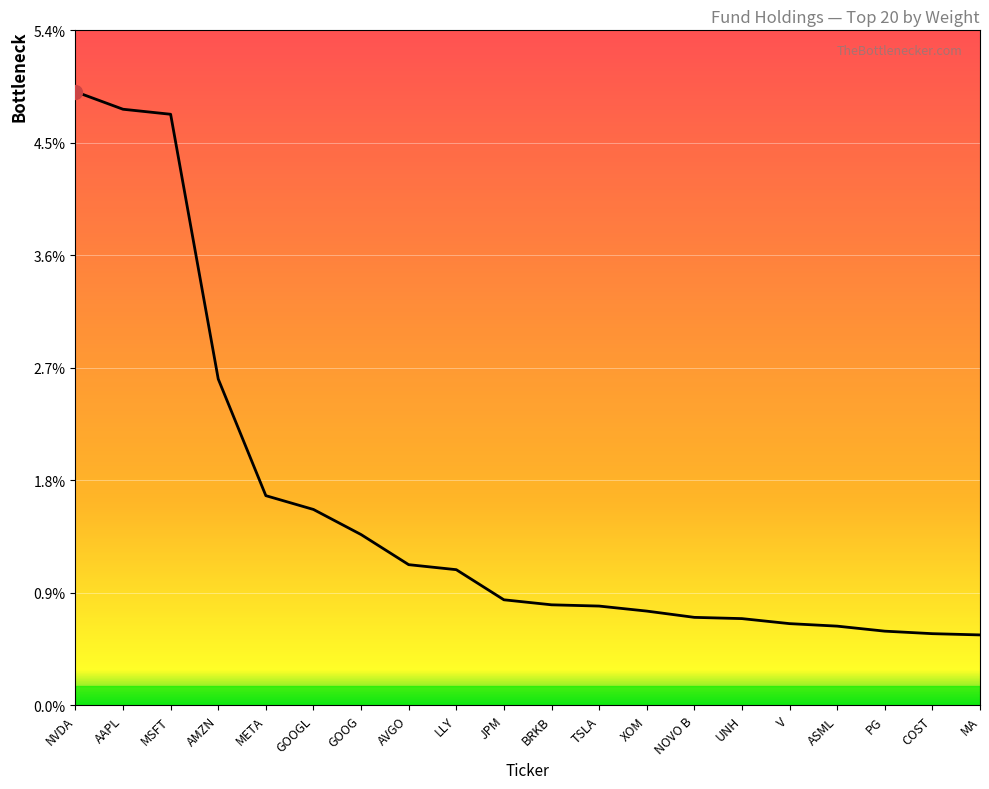

At which category does the chart reach its peak across all series?

NVDA